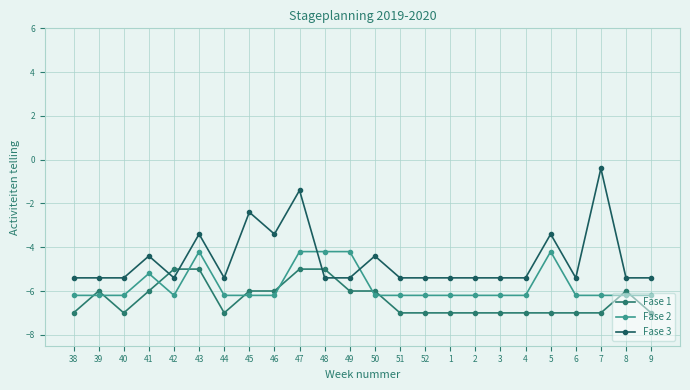

What is the total value across all series at 2?

-18.6